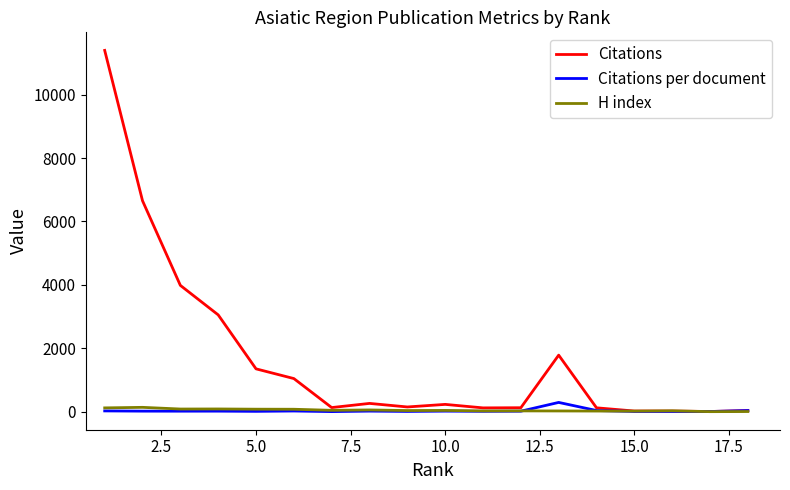

Which series has the widest spread of values?

Citations